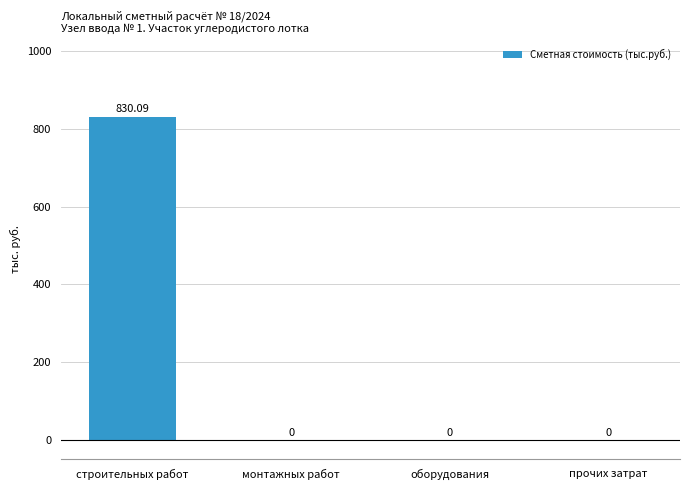

Reading left to right, extract all data points from this chart.

830.1	0.0	0.0	0.0